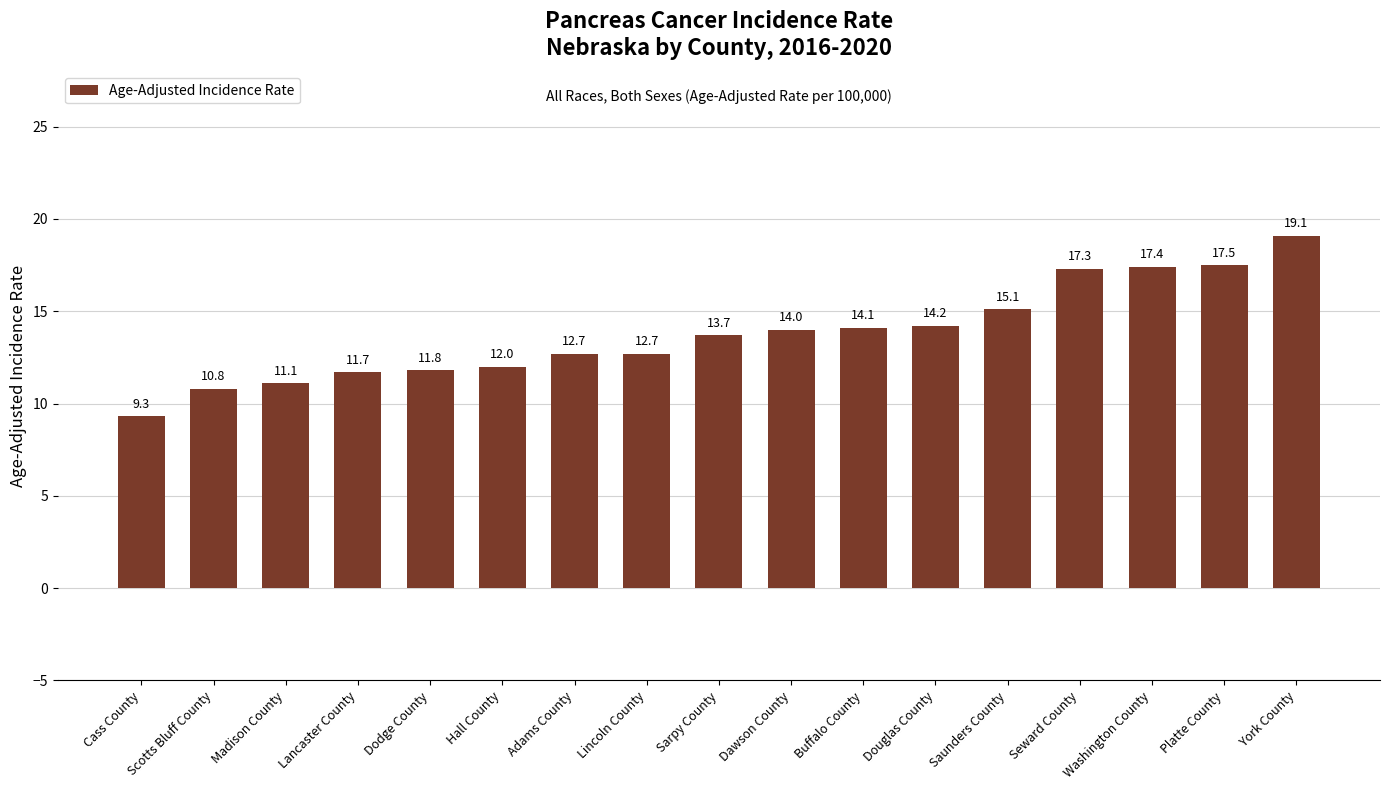

Between Platte County and Scotts Bluff County, which is larger?

Platte County